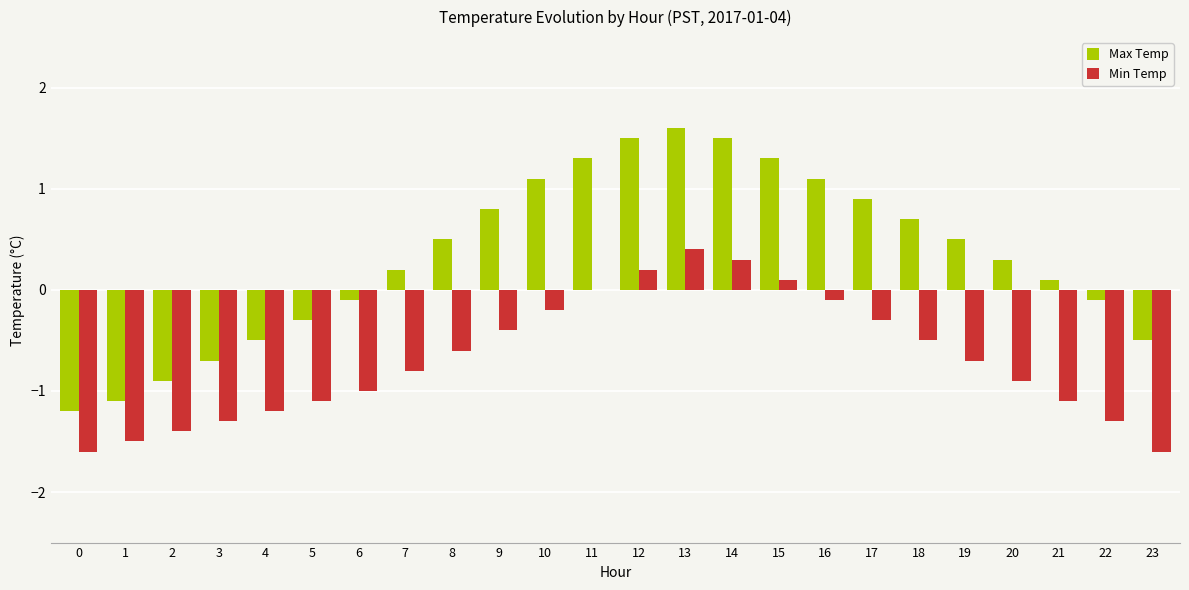

What is the difference between the Max Temp values at 15 and 13?

0.3